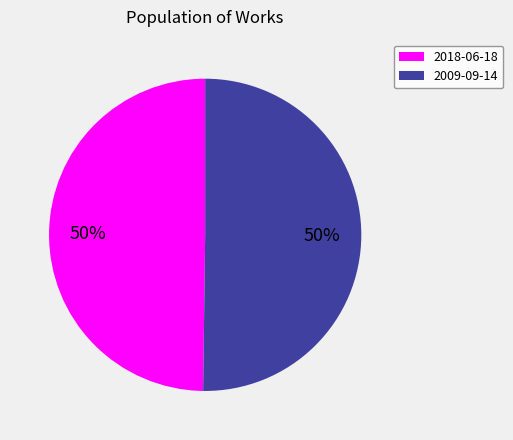

The 2018-06-18 slice represents 50% of the pie. True or false?

True